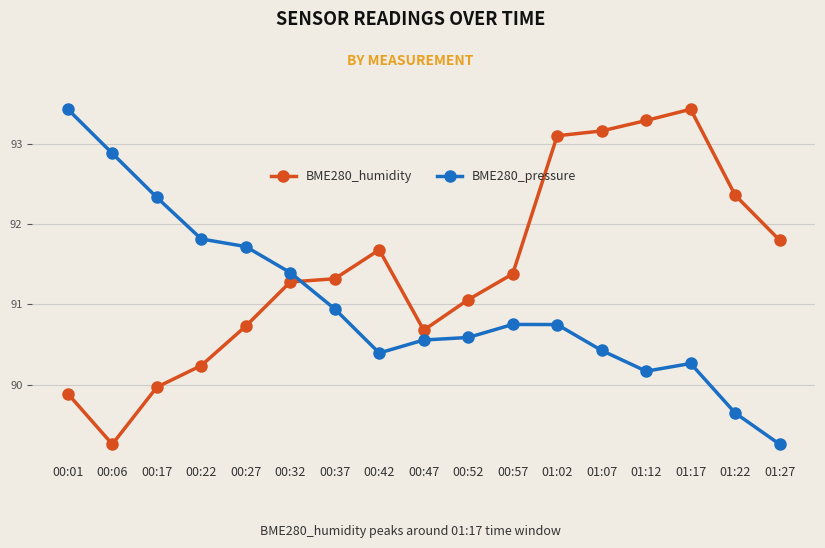

Where is the first local maximum for BME280_humidity?

00:42